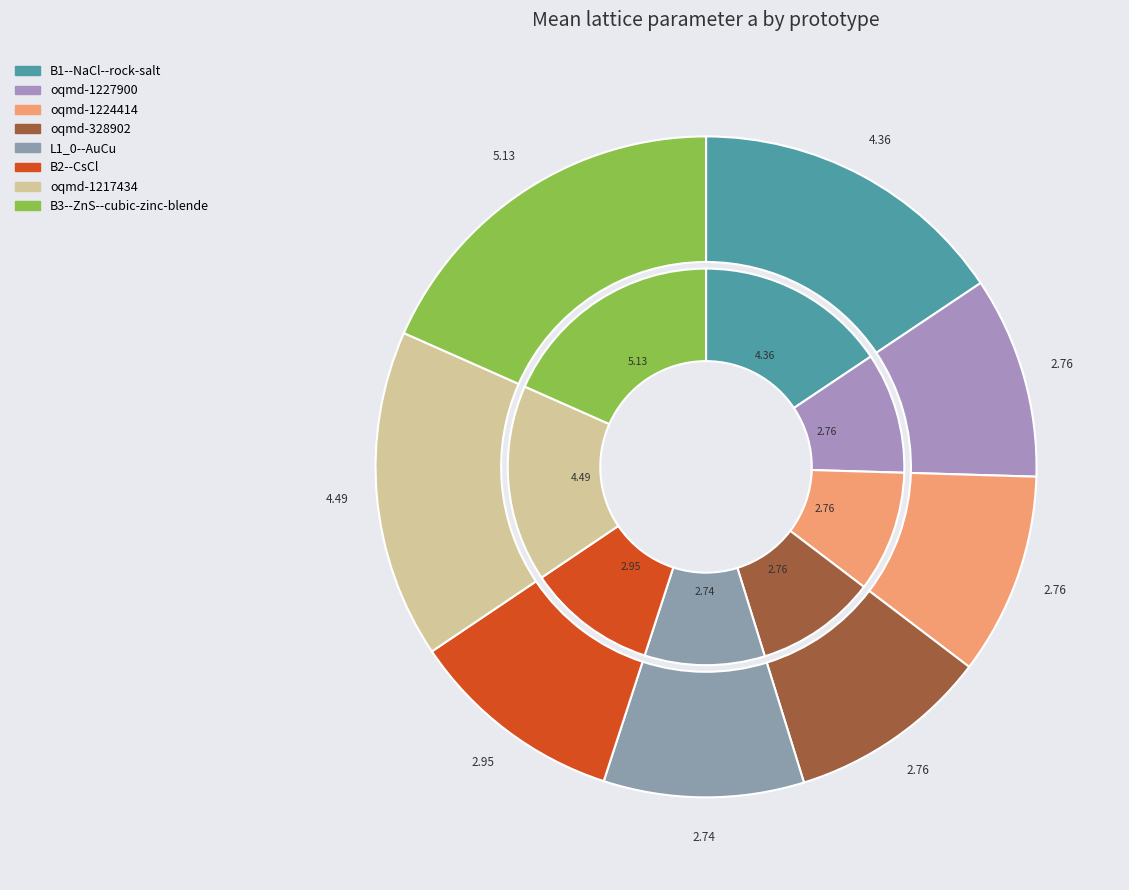

Which slice is the largest?

7